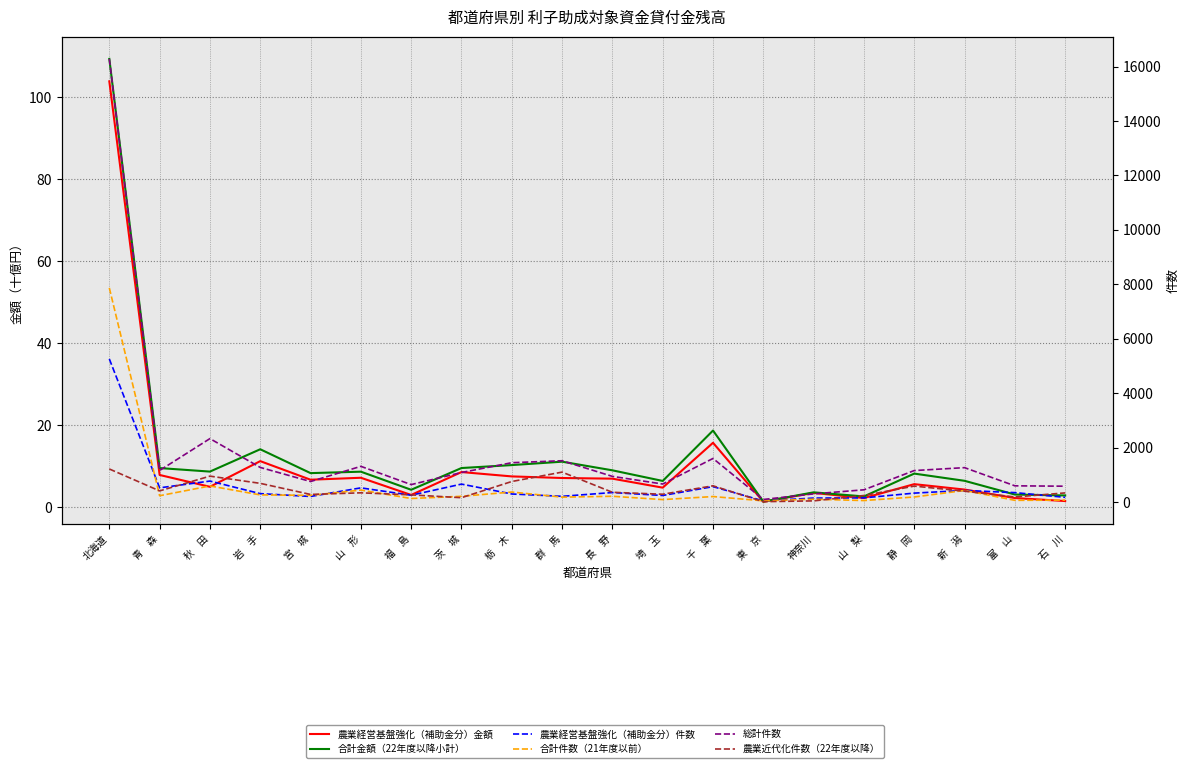

What is the label of the 17th point from the left?

静　岡